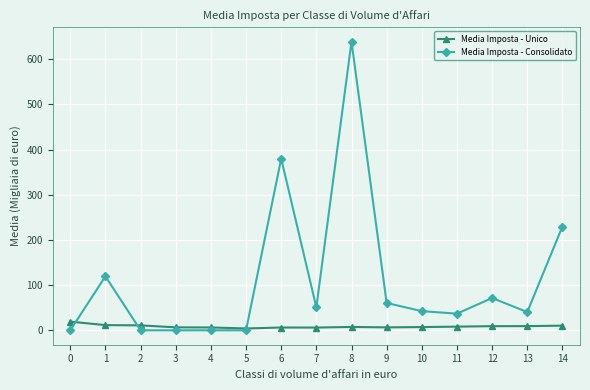

Rank the series by their average value, from lowest to highest.

Media Imposta - Unico, Media Imposta - Consolidato